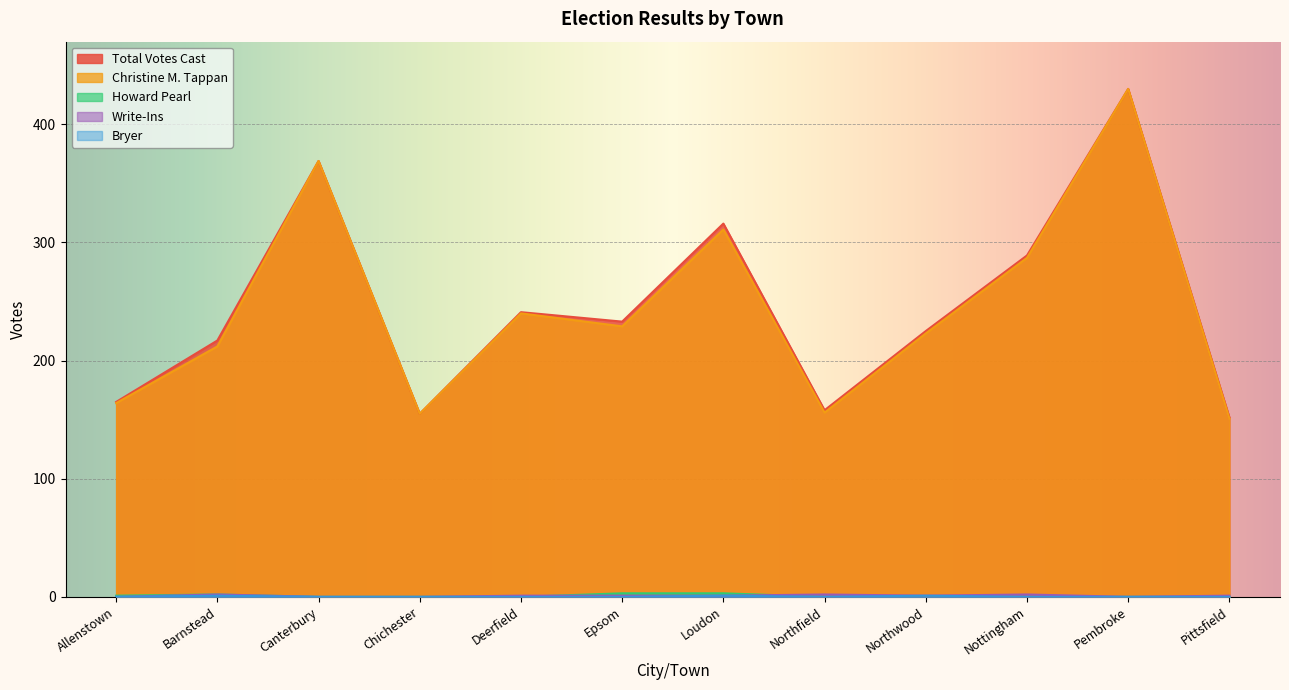

Rank the series at Loudon from highest to lowest value.

Total Votes Cast, Christine M. Tappan, Howard Pearl, Bryer, Write-Ins